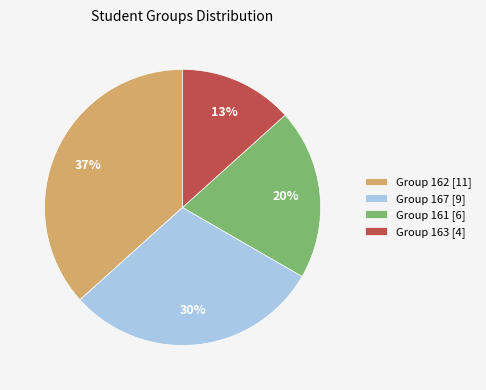

Approximately how many times larger is the value at Group 163 [4] compared to Group 161 [6]?

0.7